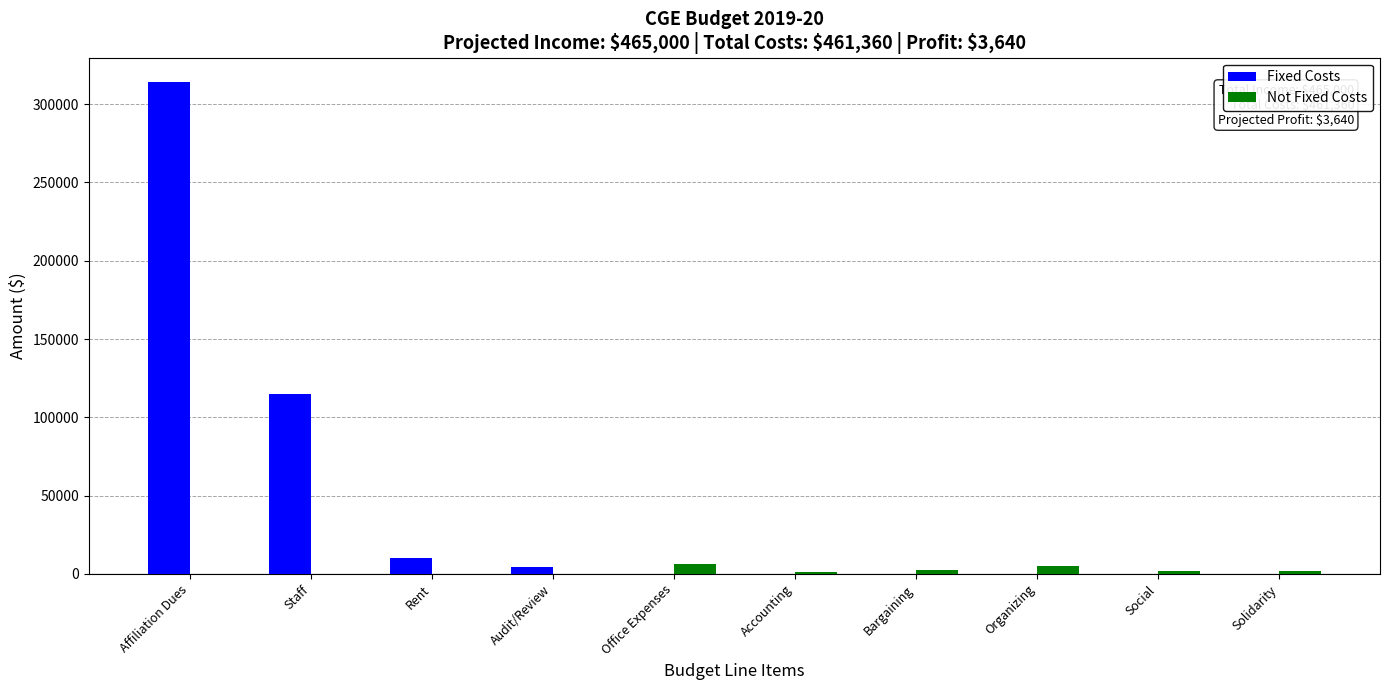

Is it true that Not Fixed Costs equals 1800 at Social?

True